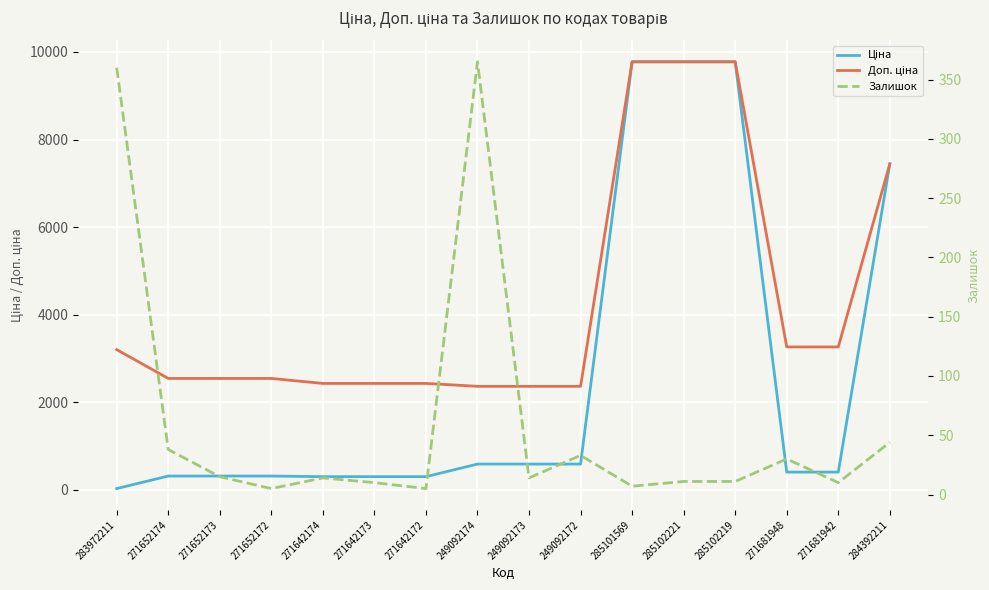

True or false: Залишок and Доп. ціна intersect in this chart.

False